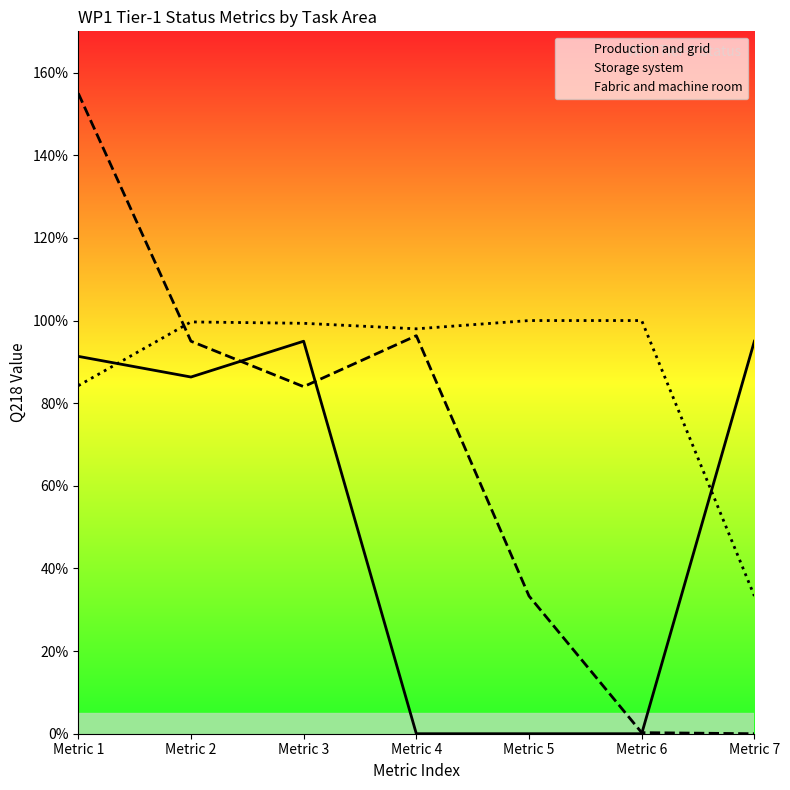

What is the value of the Storage system point at the 4th from the left?

1.0